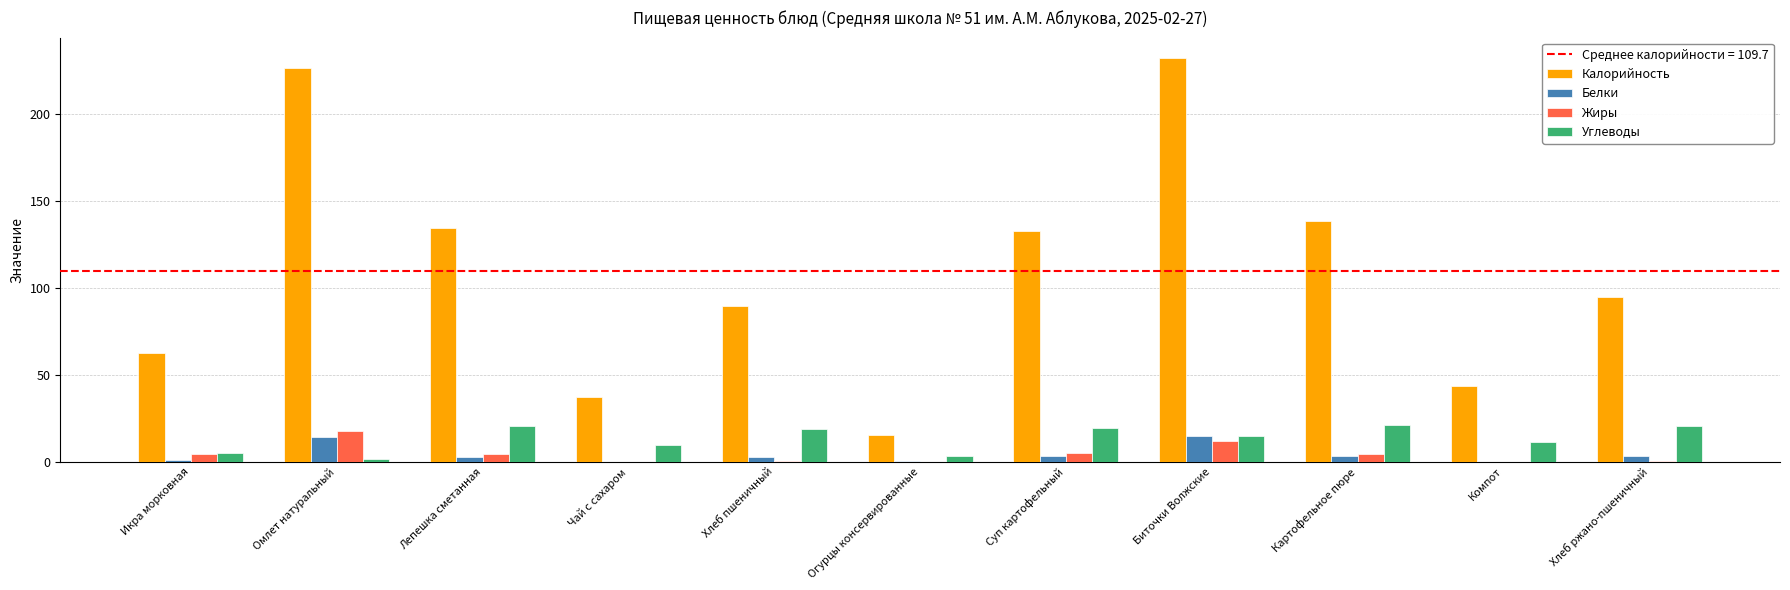

Which category has the highest value across all series?

Биточки Волжские